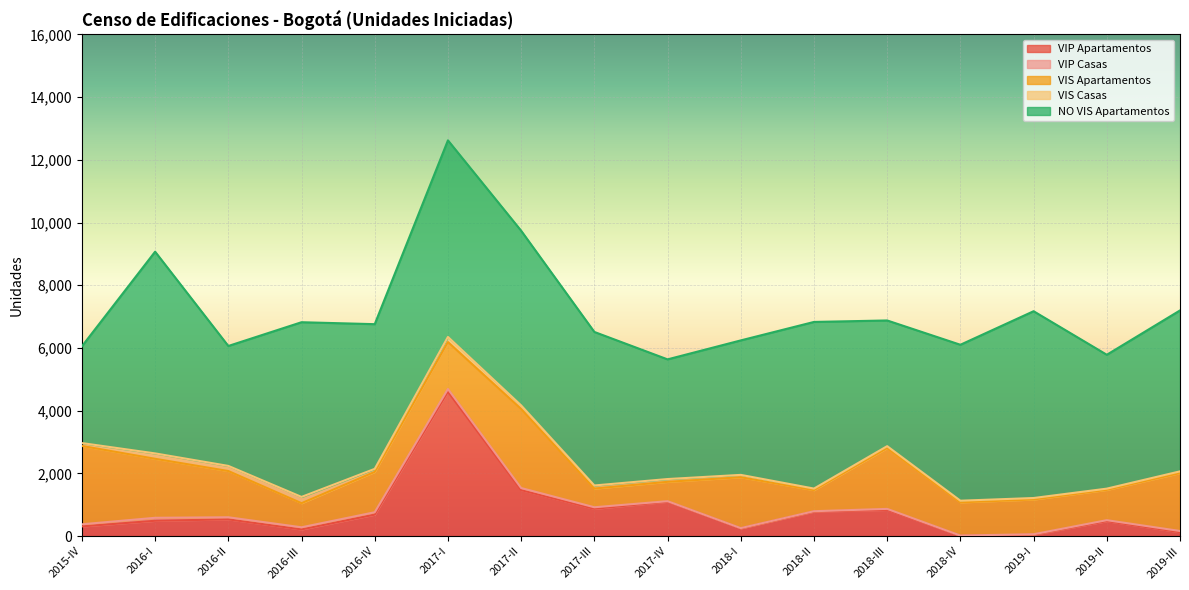

What is the value of the VIP Casas point at the 11th from the left?

13